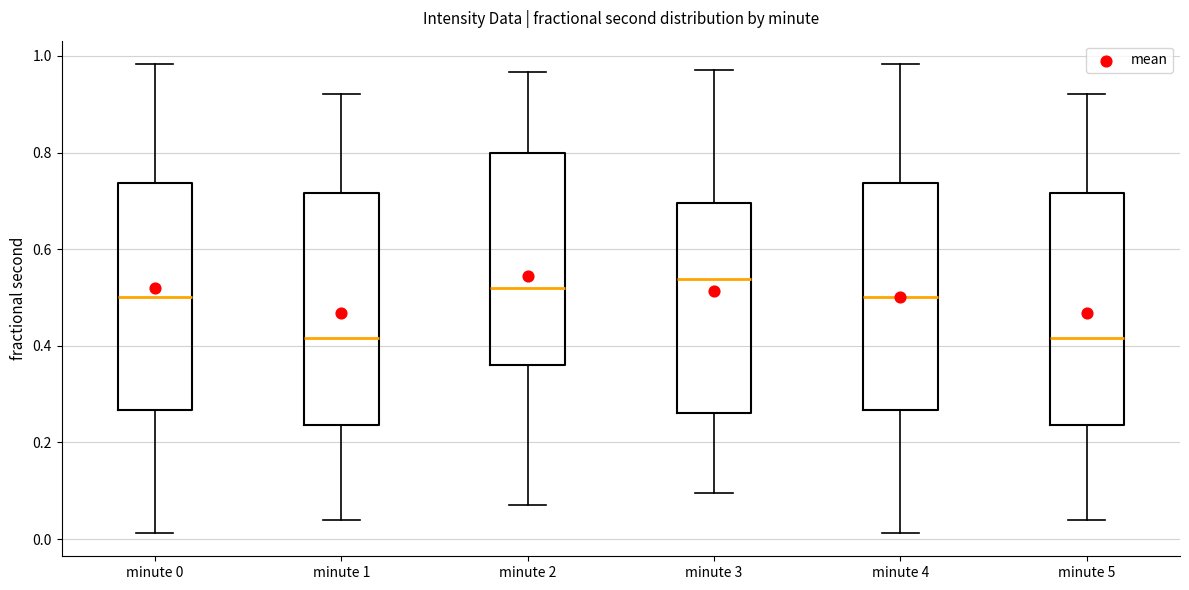

Where does the lower whisker of the box for minute 3 end on the y-axis? The values are not printed on the chart, so give them approximately, as read against the axis.

0.10